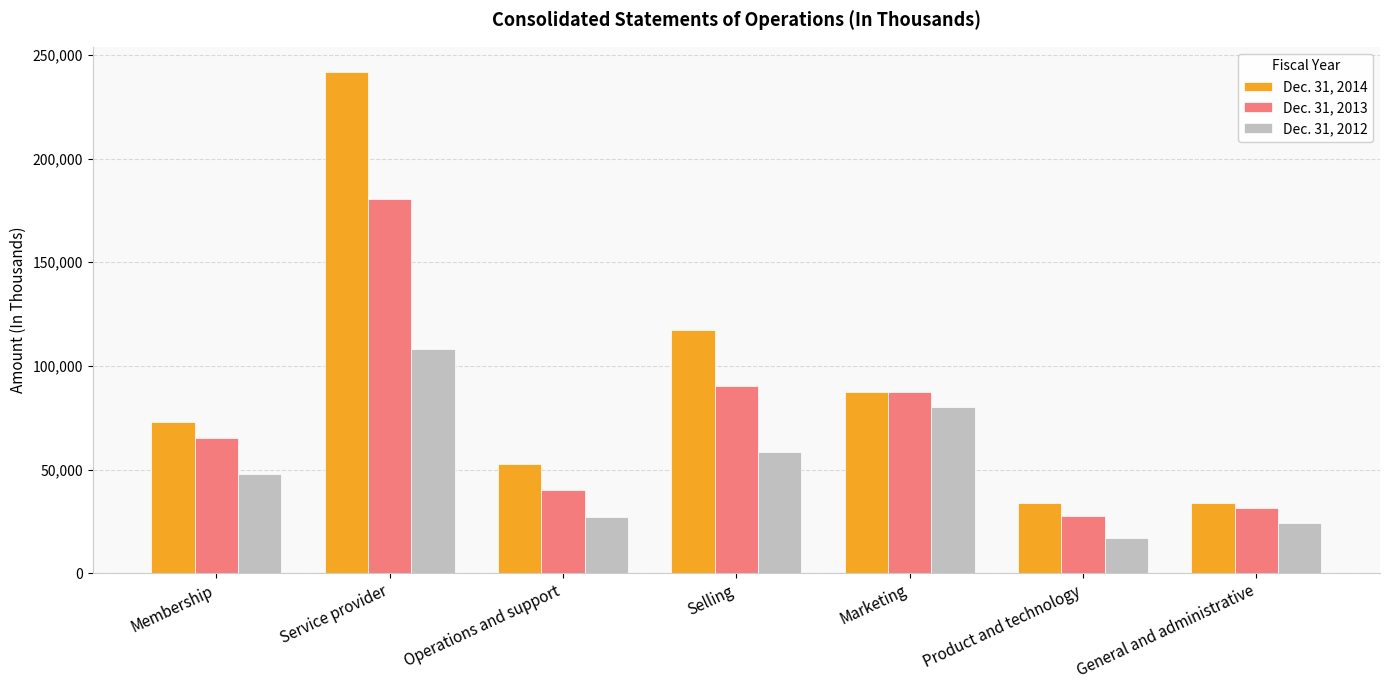

At how many categories does at least one series exceed 137536?

1